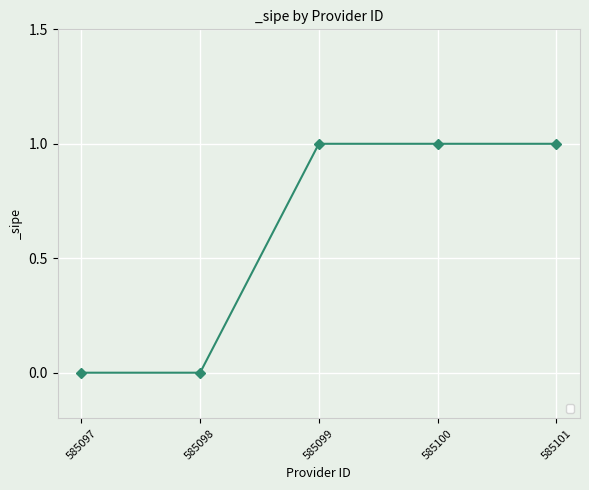

What is the greatest value displayed?

1